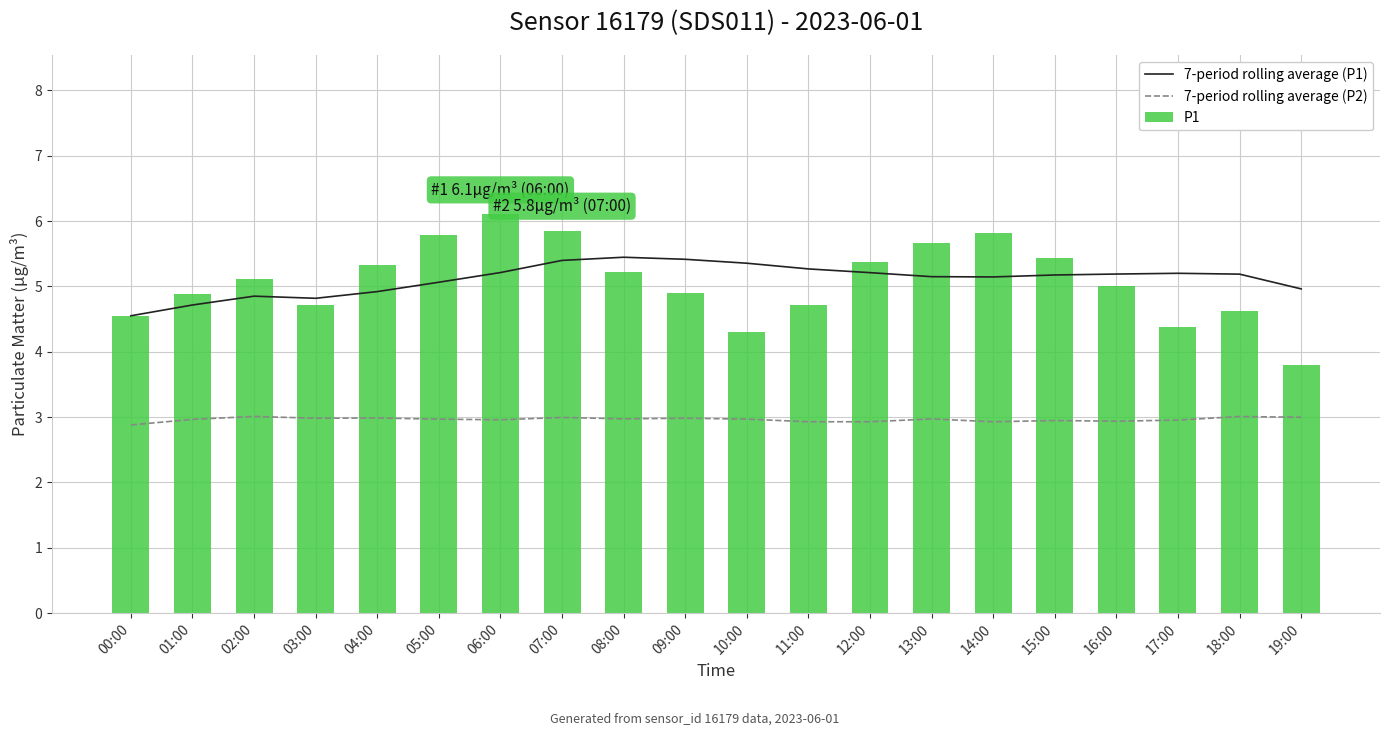

What is the label of the 7th bar from the left?

06:00